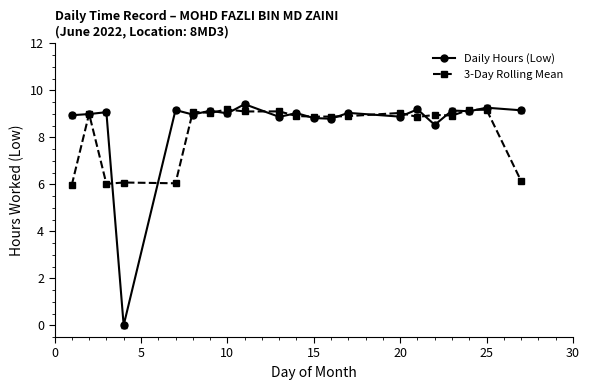

What are all the series names shown in the legend?

Daily Hours (Low), 3-Day Rolling Mean